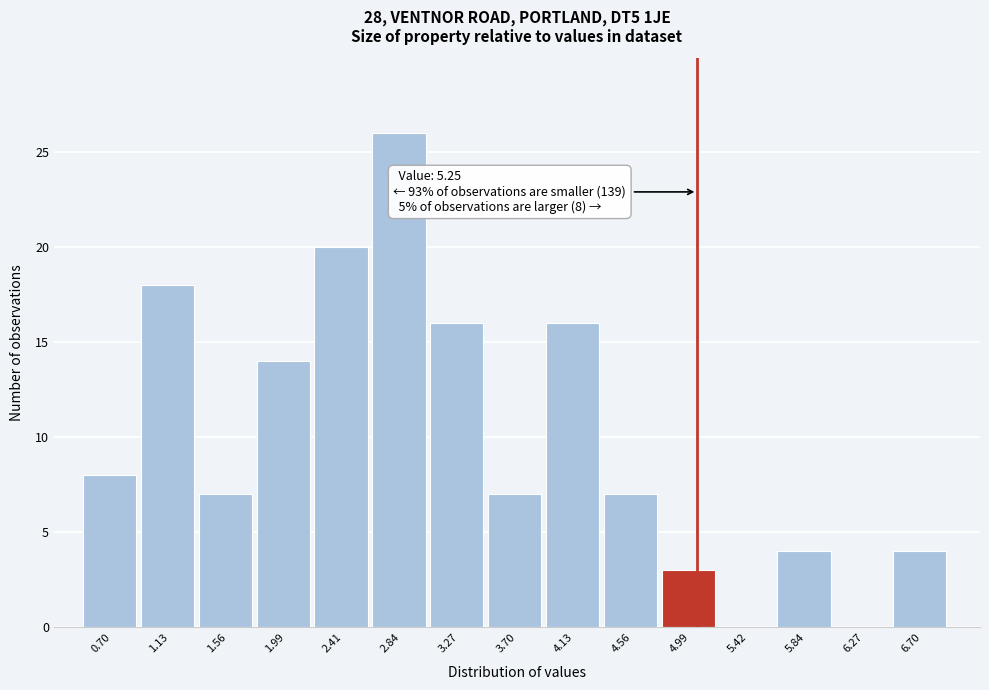

Reading left to right, what are all the values shown in this chart?

0.70=8	1.13=18	1.56=7	1.99=14	2.41=20	2.84=26	3.27=16	3.70=7	4.13=16	4.56=7	4.99=3	5.42=0	5.84=4	6.27=0	6.70=4